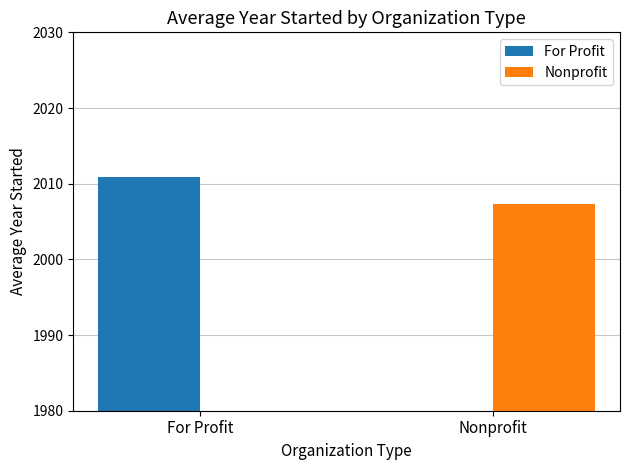

Reading left to right, list all the values displayed in this chart.

For Profit: 2010.8	0.0
Nonprofit: 0.0	2007.3